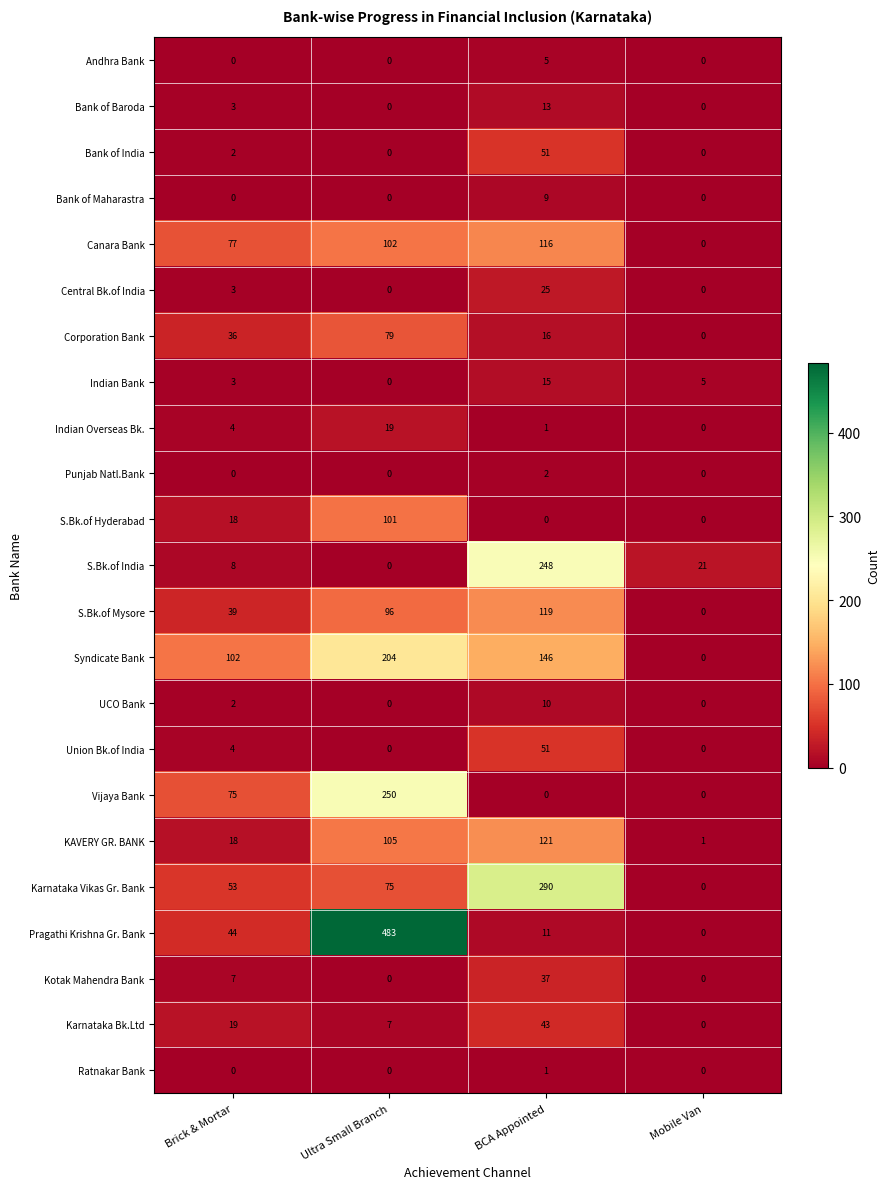

True or false: S.Bk.of Mysore has a value of 28 at BCA Appointed.

False